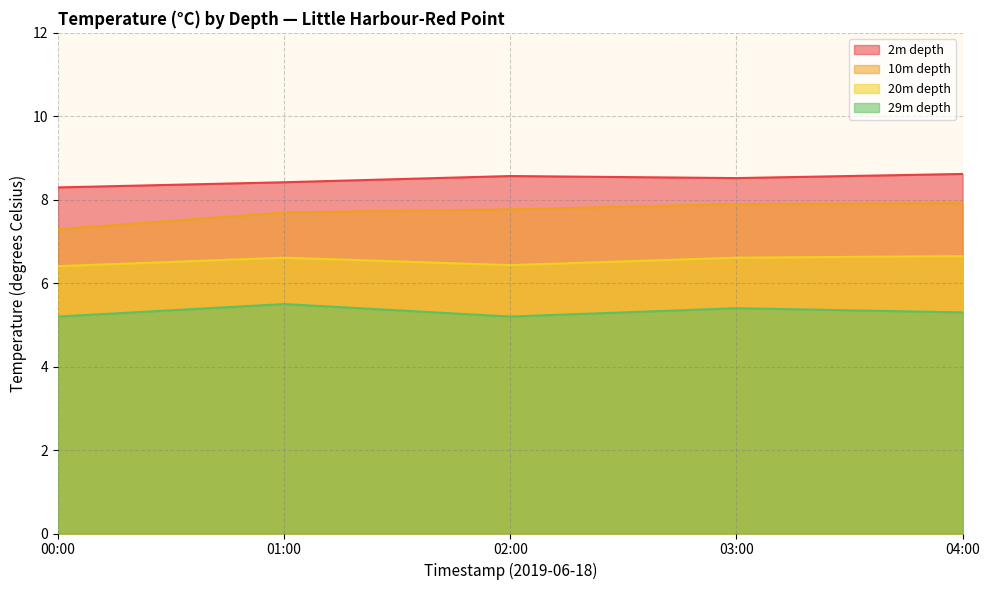

List the series in order of their peak value, lowest first.

29m depth, 20m depth, 10m depth, 2m depth